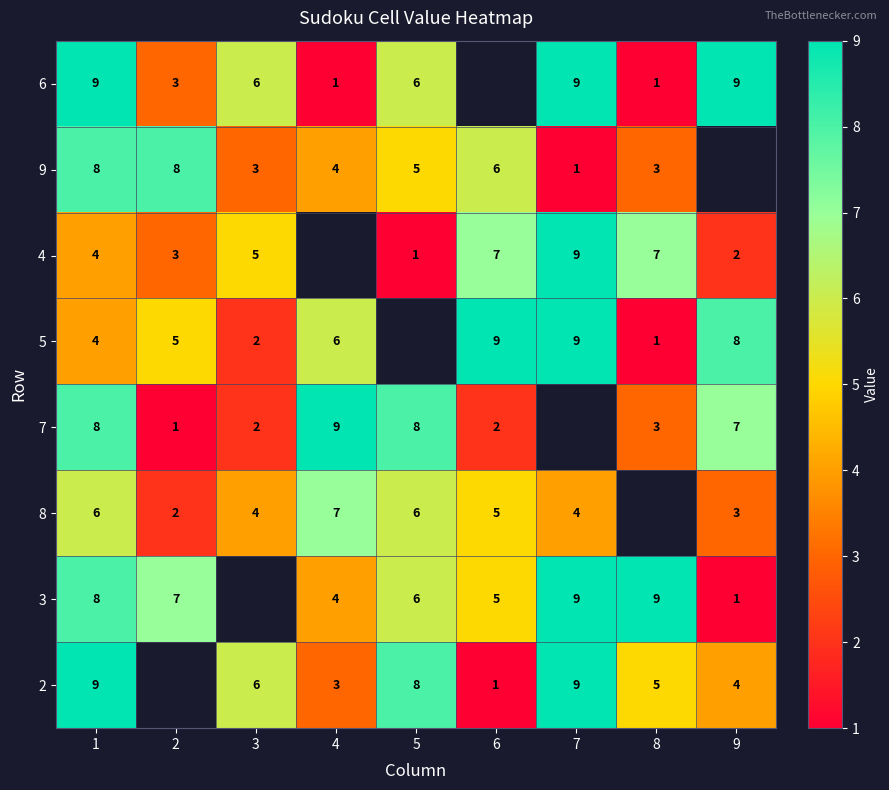

True or false: 4 has a value of 3 at 6.

False